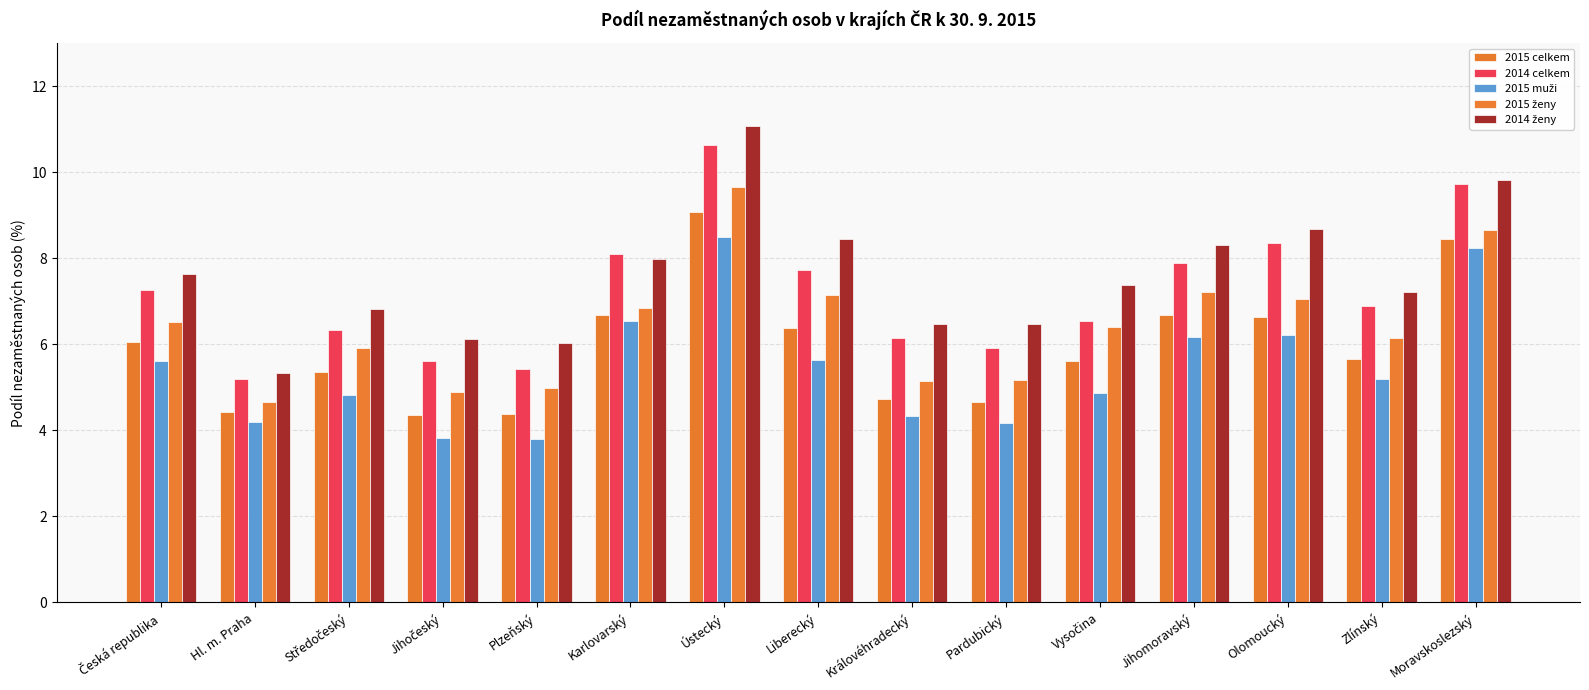

What is the sum of all 2014 ženy values?

113.8